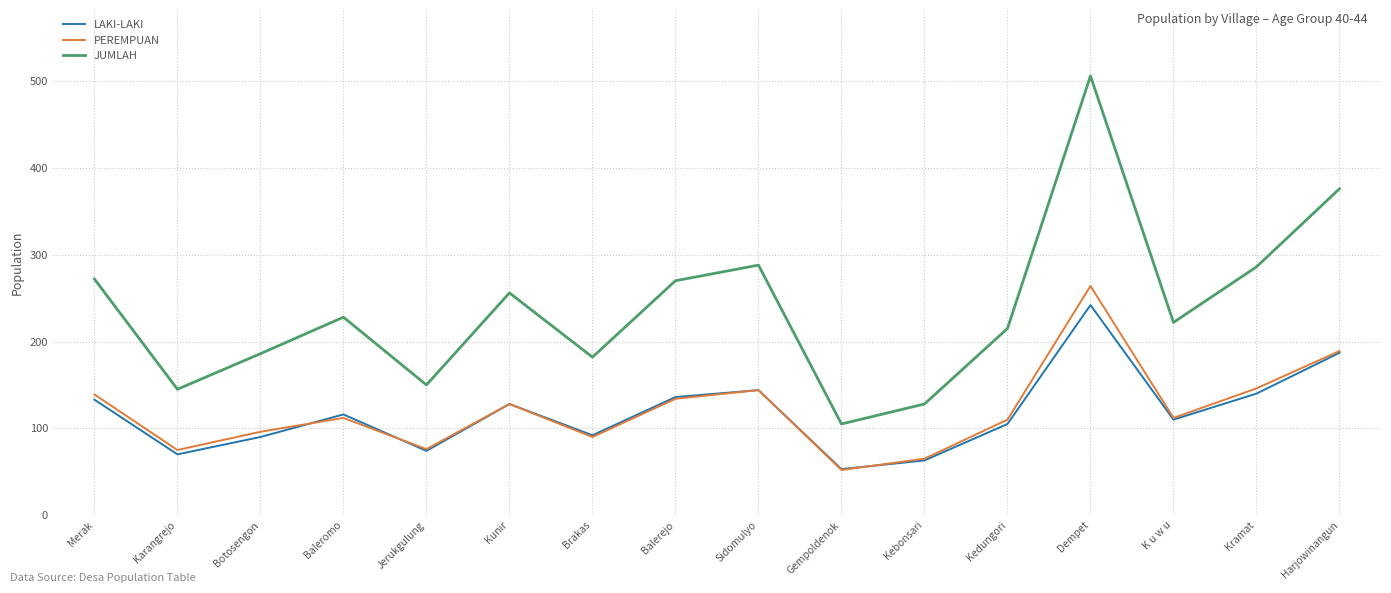

At which category is the sum across all series the highest?

Dempet